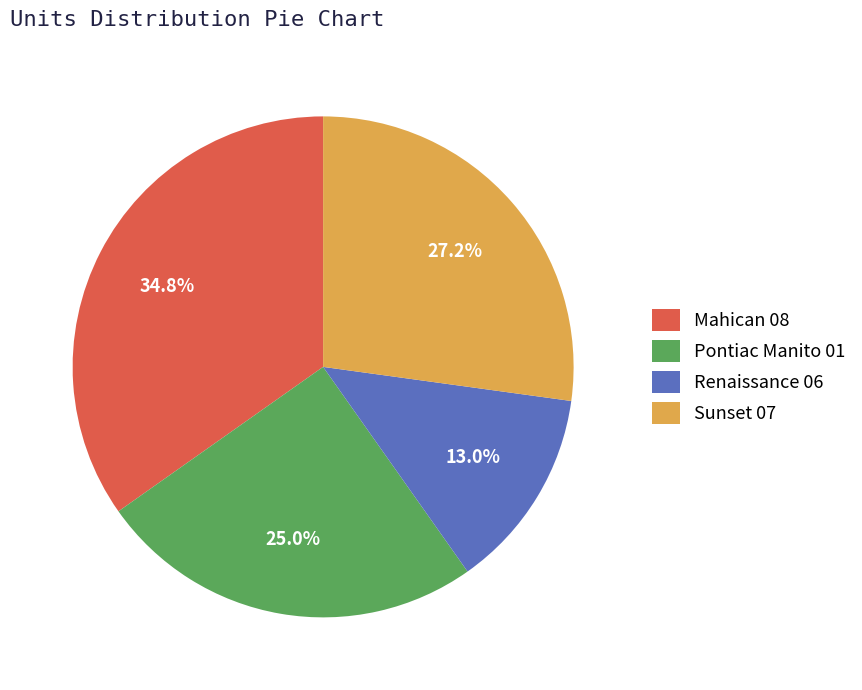

Is there any slice that represents more than half of the pie?

No